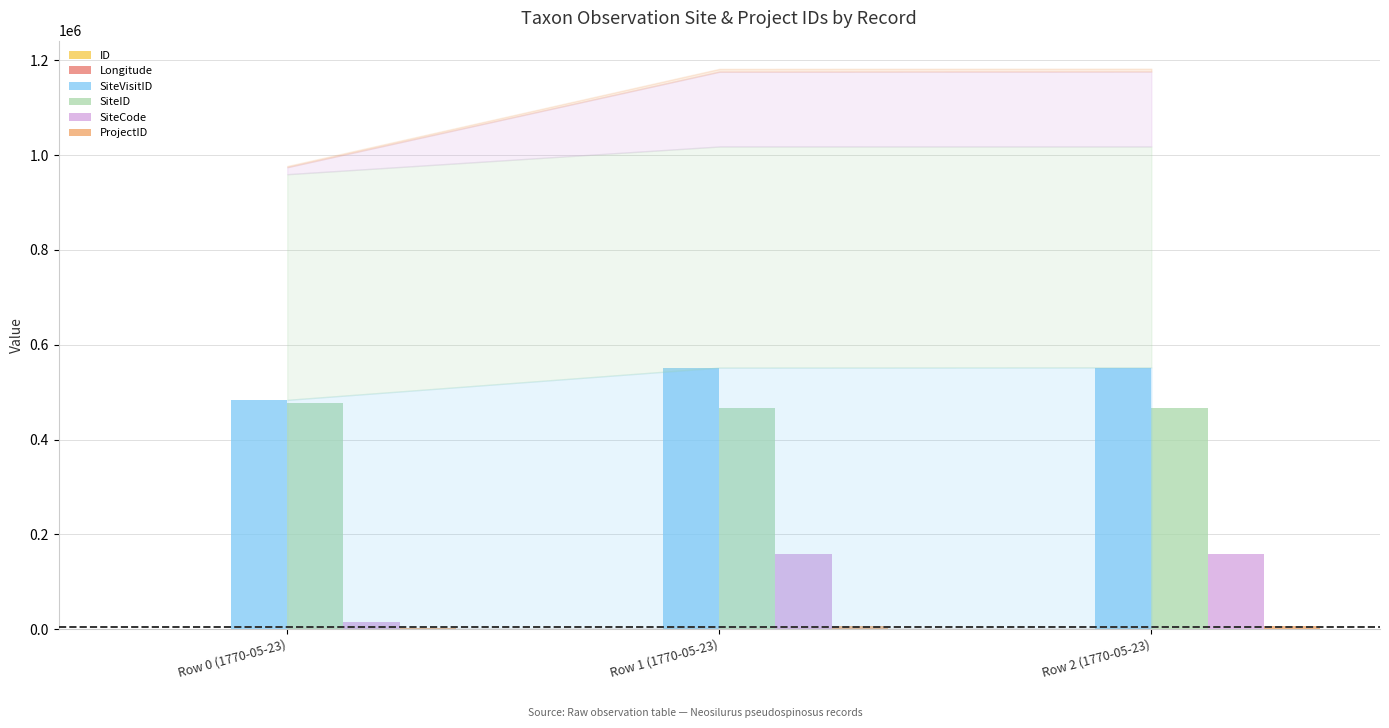

At which label is SiteCode closest to 86504?

Row 1 (1770-05-23)